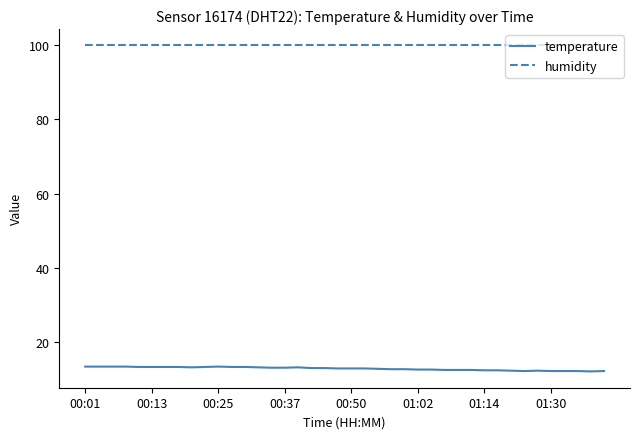

Rank the series by their maximum value, from lowest to highest.

temperature, humidity